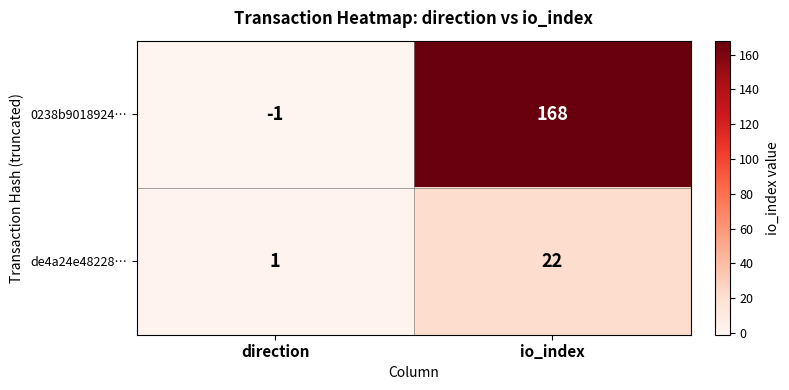

Between direction and io_index, which series saw the biggest shift?

0238b9018924…